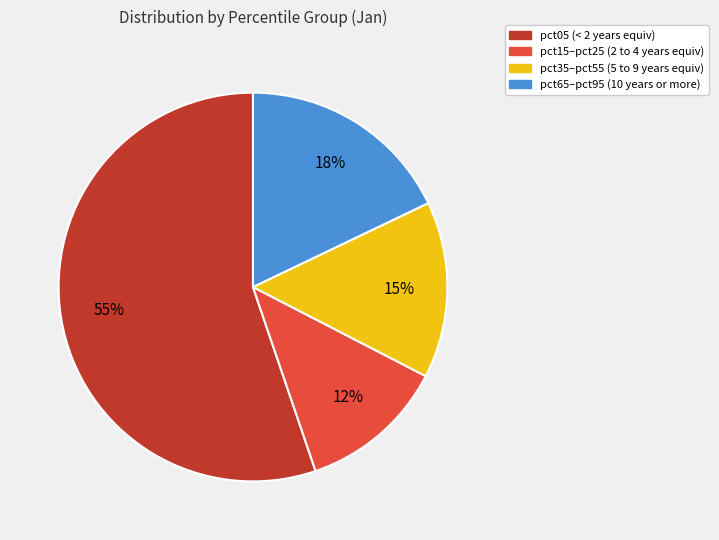

True or false: pct05 (< 2 years equiv) accounts for 55% of the total.

True